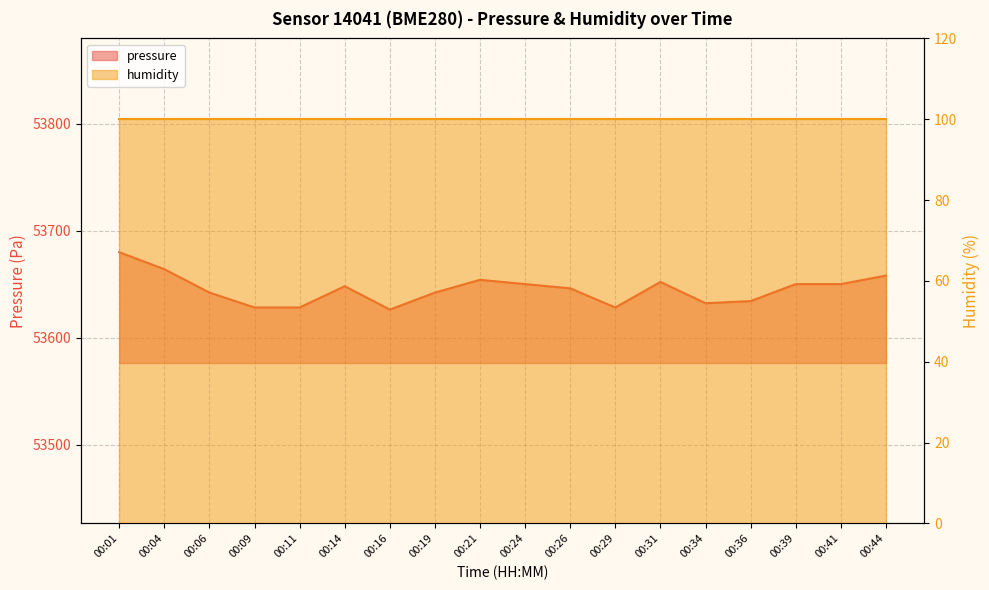

Rank the categories by value from lowest to highest.

00:16, 00:09, 00:11, 00:29, 00:34, 00:36, 00:06, 00:19, 00:26, 00:14, 00:24, 00:39, 00:41, 00:31, 00:21, 00:44, 00:04, 00:01